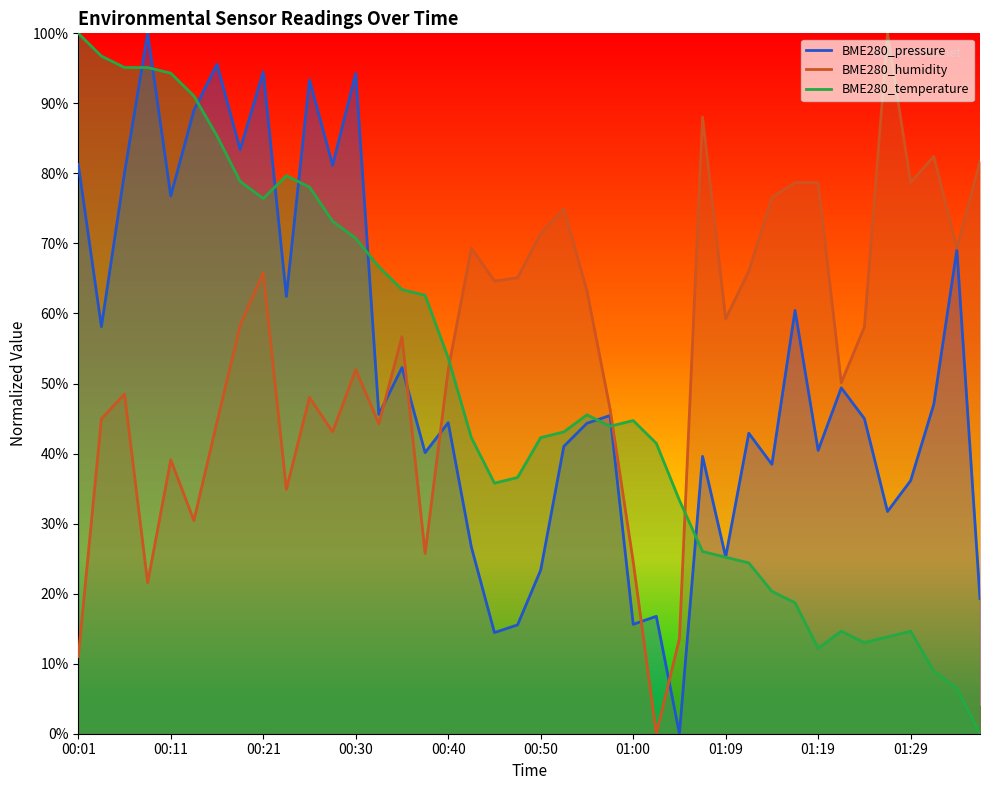

What is the average value of the BME280_humidity series?

54.5